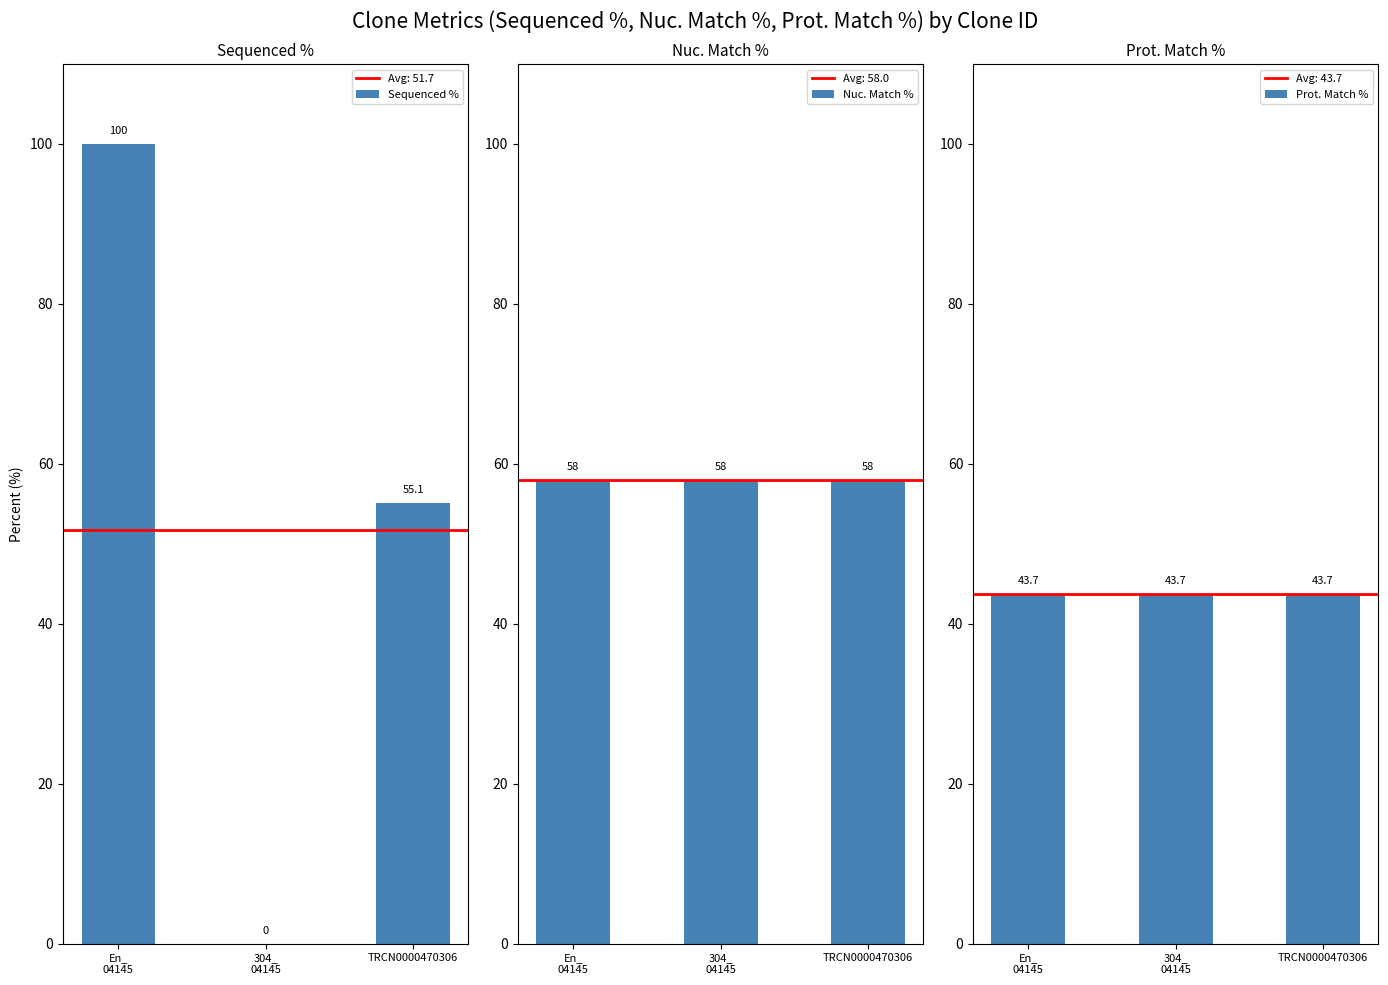

What is the spread (max minus min) of values at En_
04145?

56.3